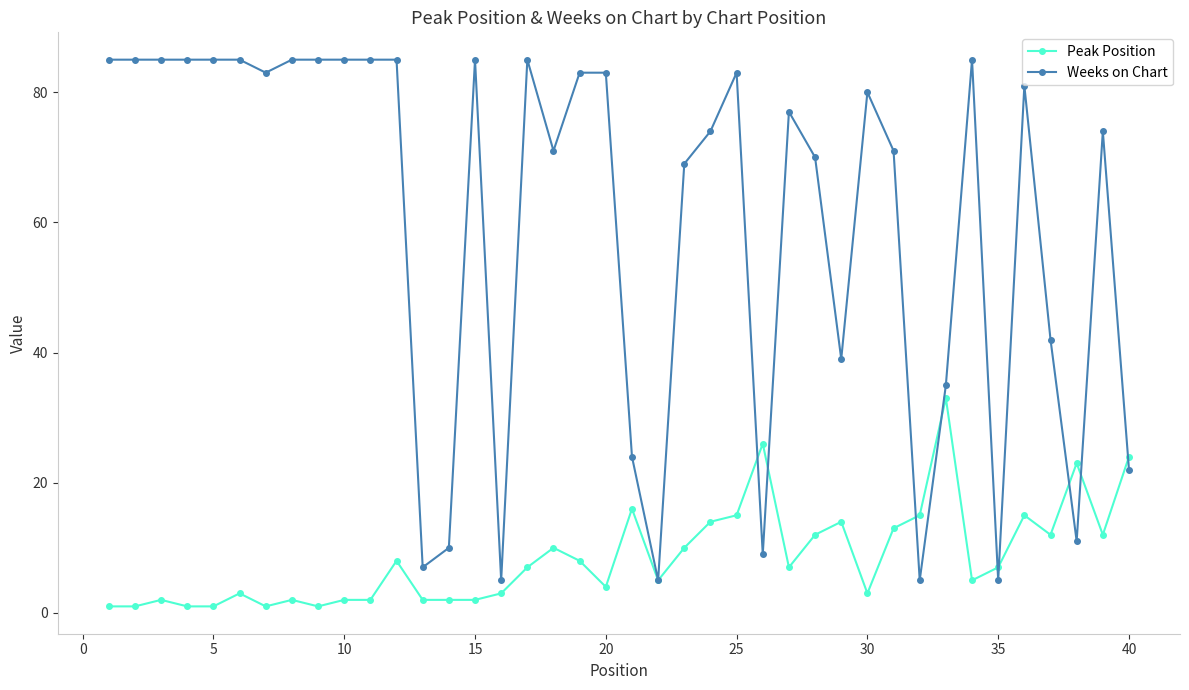

Which series has the largest total across all categories?

Weeks on Chart